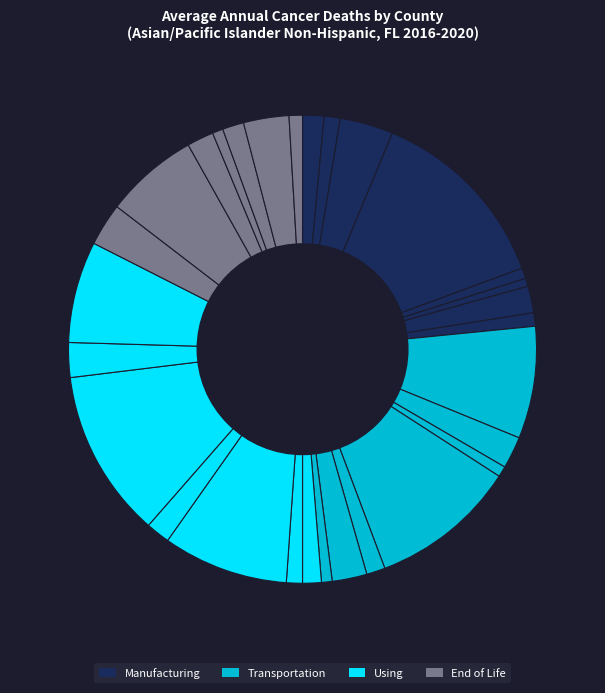

How many slices are in this pie chart?

29